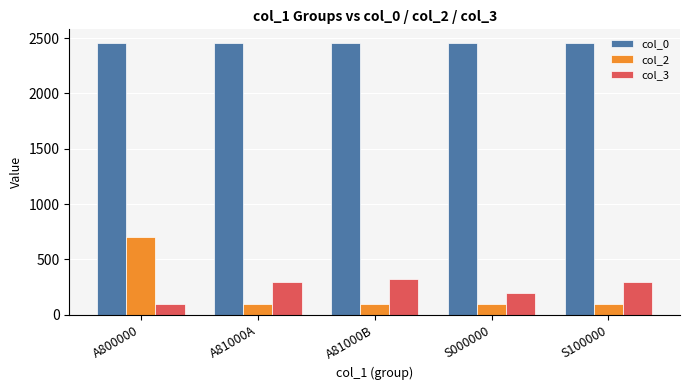

How many bars are there in total?

15